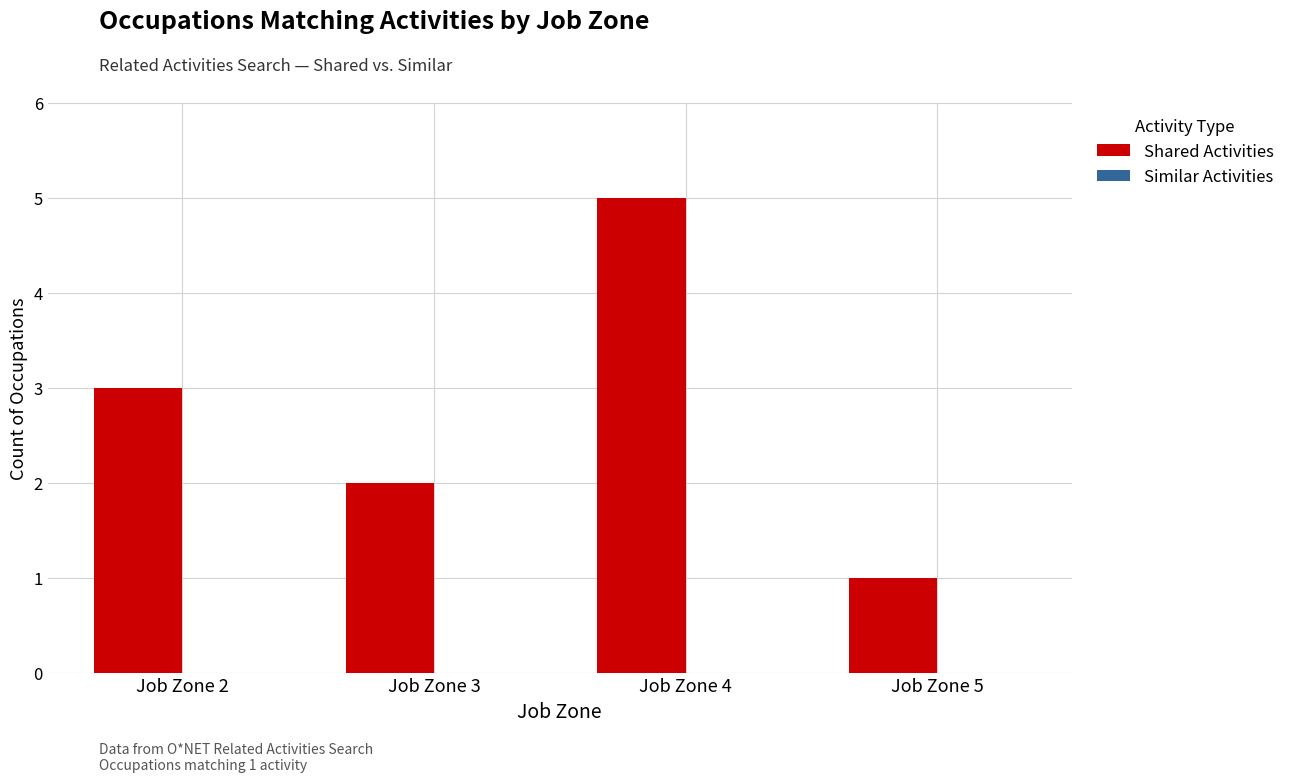

List the labels in order of value, largest first.

Job Zone 4, Job Zone 2, Job Zone 3, Job Zone 5